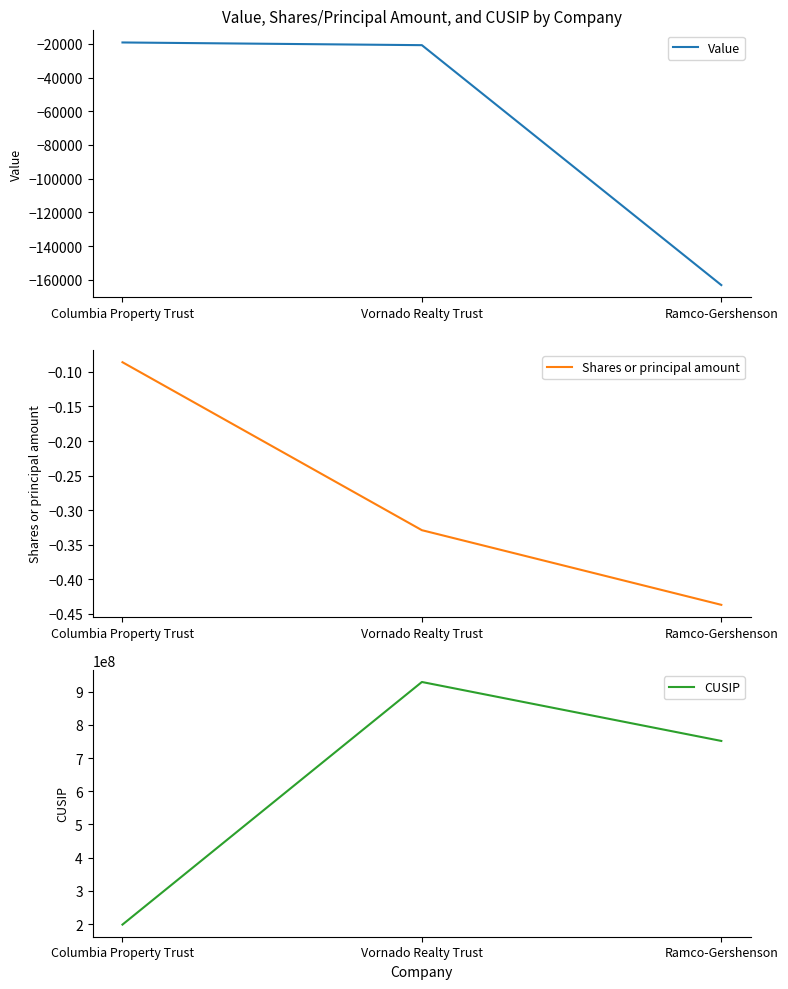

Does the chart display data point markers on the line(s)?

No